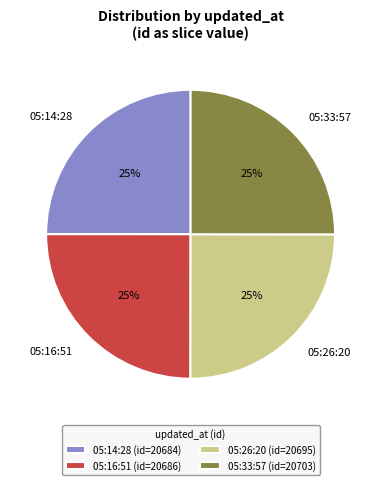

To the nearest percent, what is the combined percentage of 05:16:51 and 05:33:57?

50%